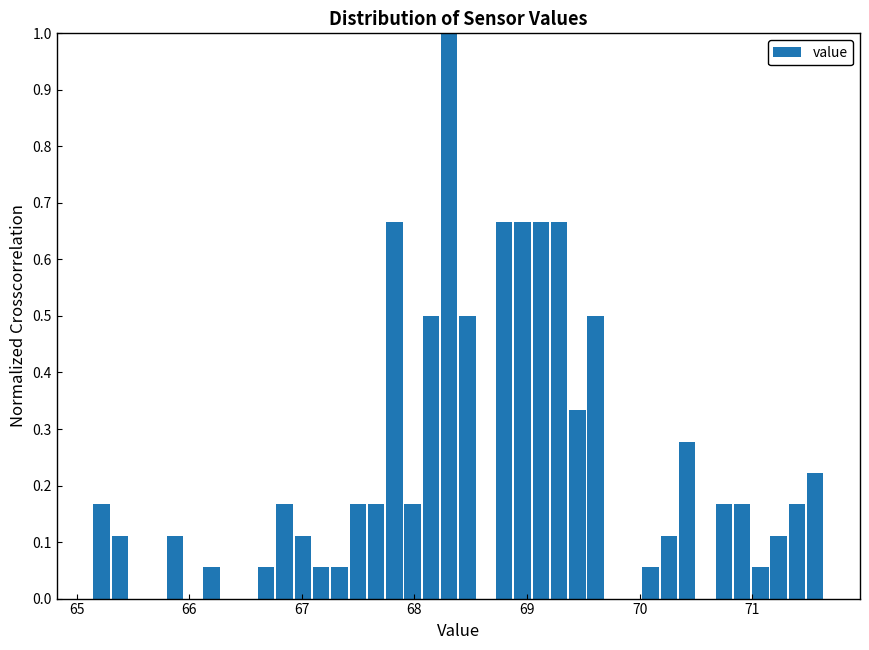

Around what value on the x-axis is the tallest bar? Give the approximate position of its centre, as read against the axis.

68.3